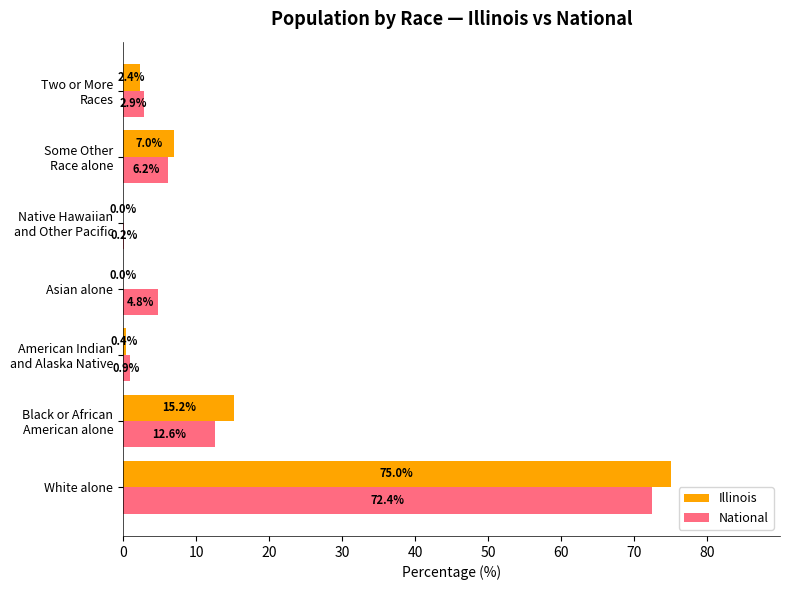

Read the National value at White alone.

72.4